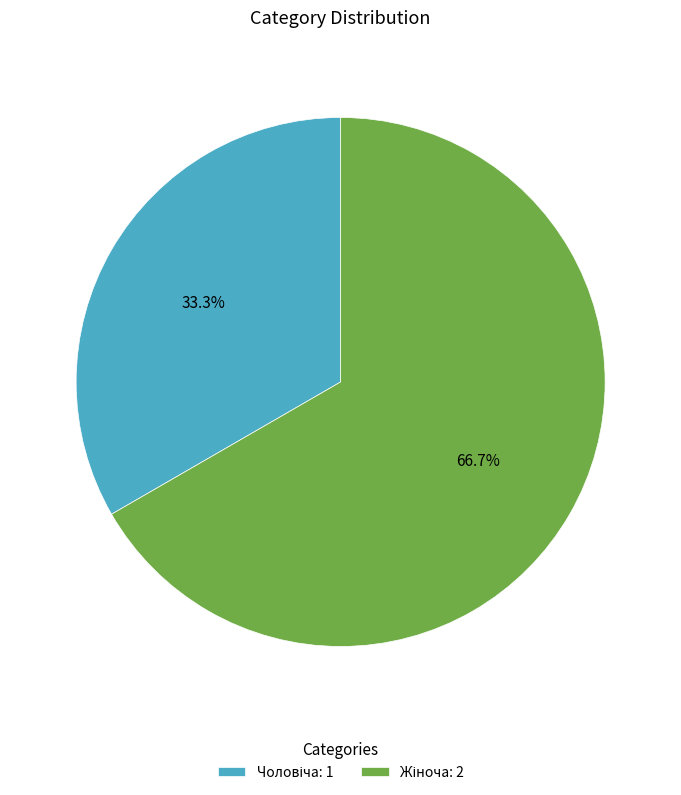

Is there any slice that represents more than half of the pie?

Yes